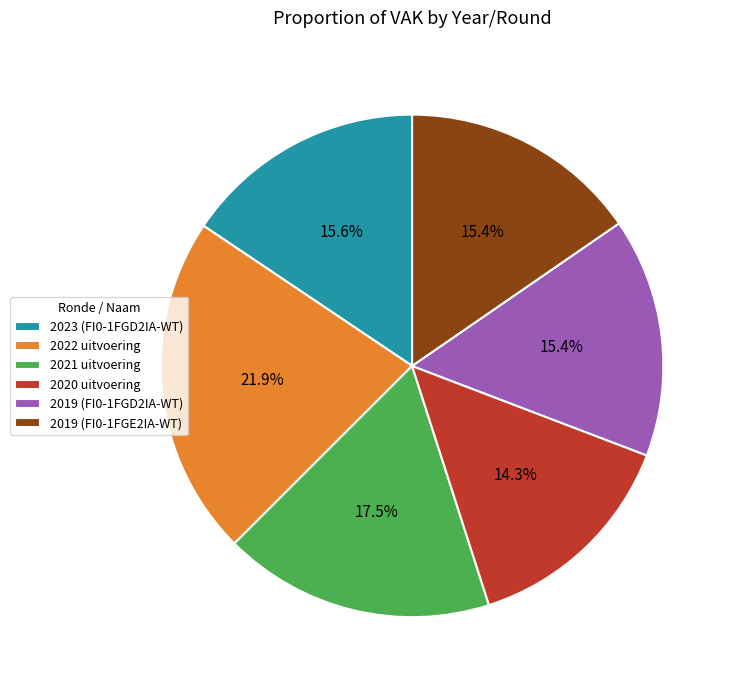

What is the ratio of the value at 2023 (FI0-1FGD2IA-WT) to the value at 2022 uitvoering?

0.7